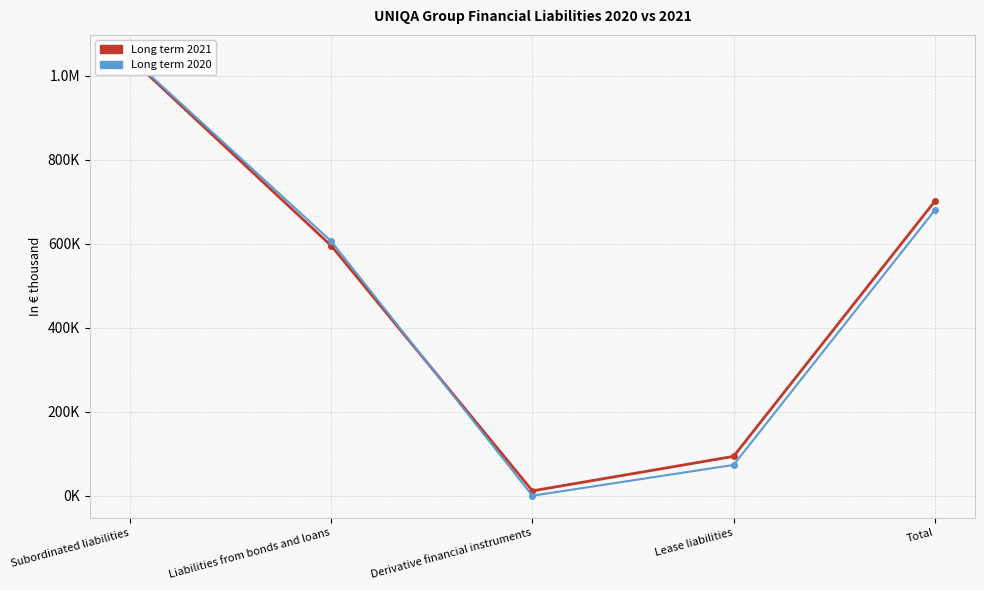

Rank the series by their average value, from lowest to highest.

Long term 2020, Long term 2021